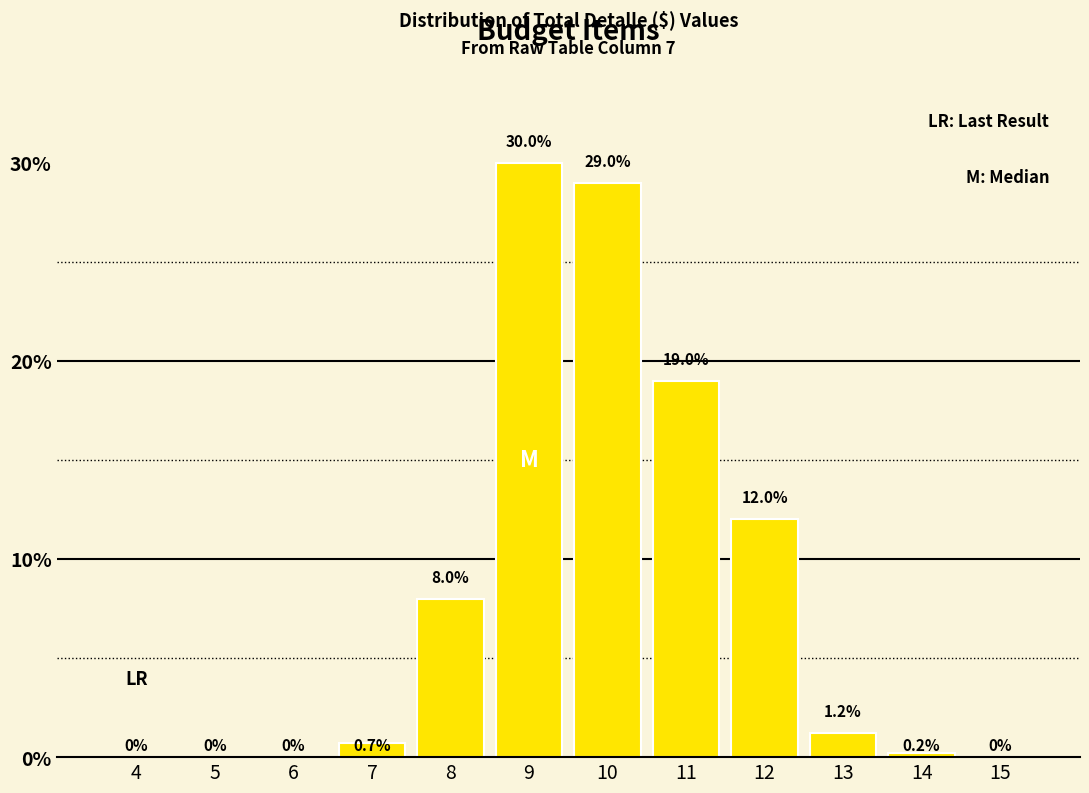

Reading left to right, transcribe all the data shown in this chart.

4=0.0	5=0.0	6=0.0	7=0.7	8=8.0	9=30.0	10=29.0	11=19.0	12=12.0	13=1.2	14=0.2	15=0.0